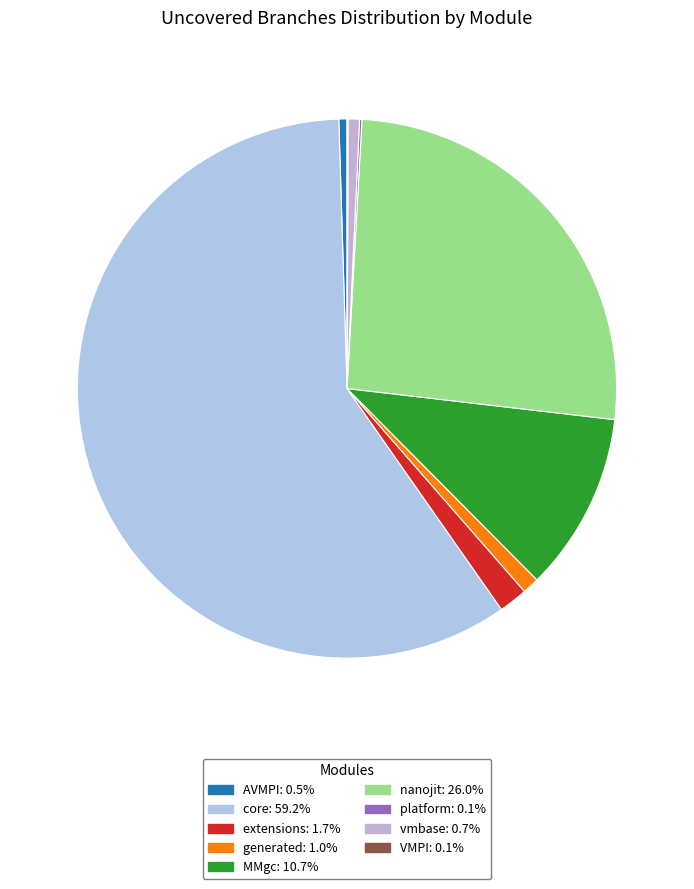

Count the number of slices in the pie.

9